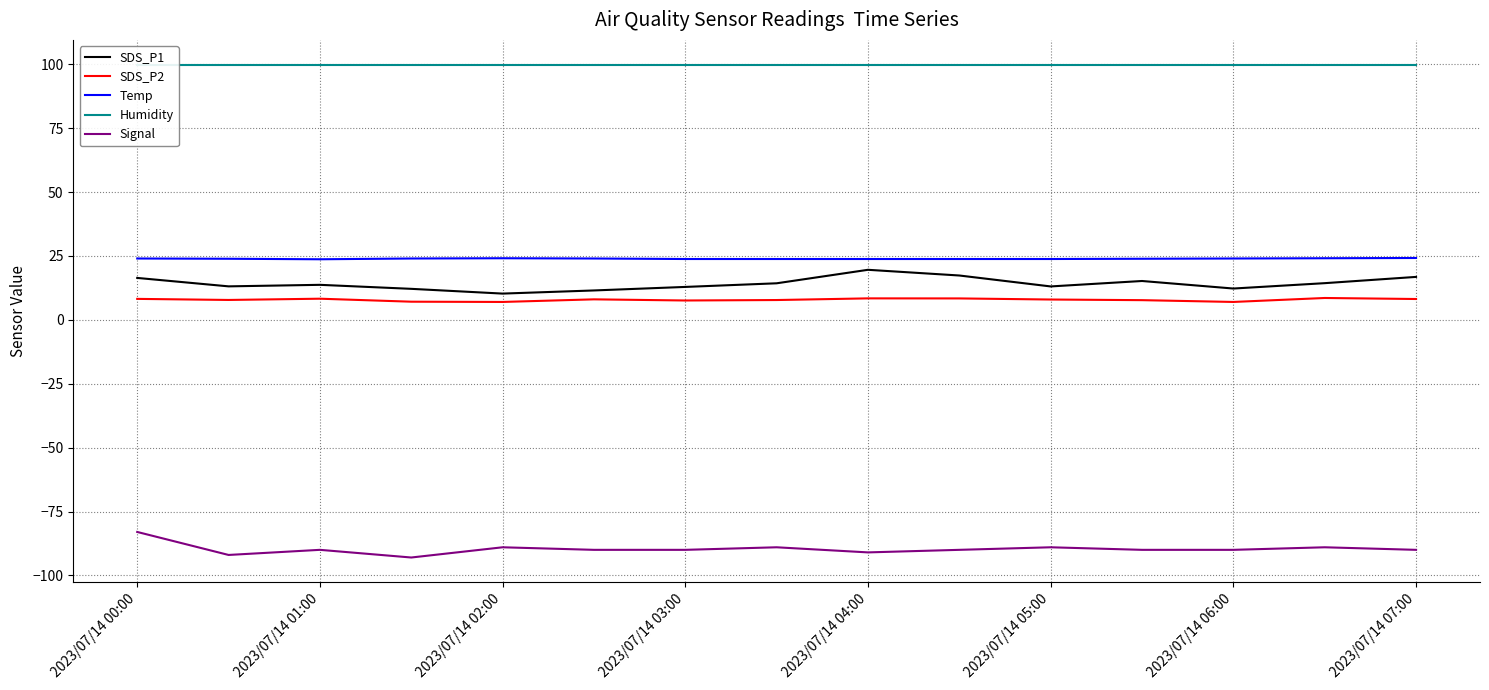

Which series has the largest total across all categories?

Humidity